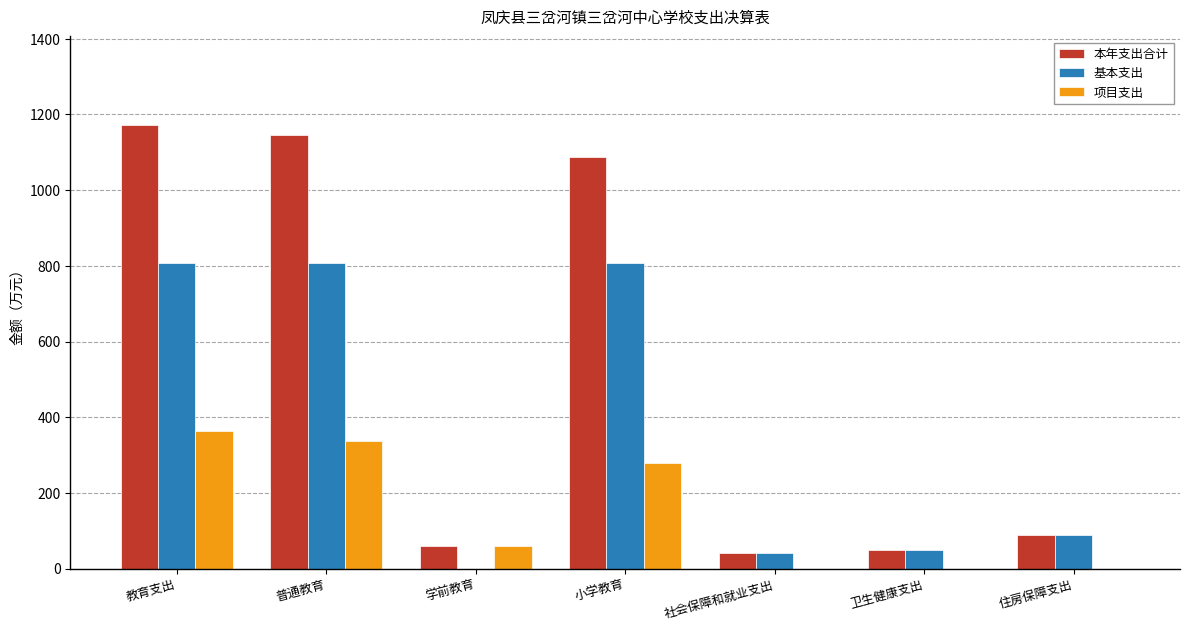

How many positive values does the 基本支出 series have?

6